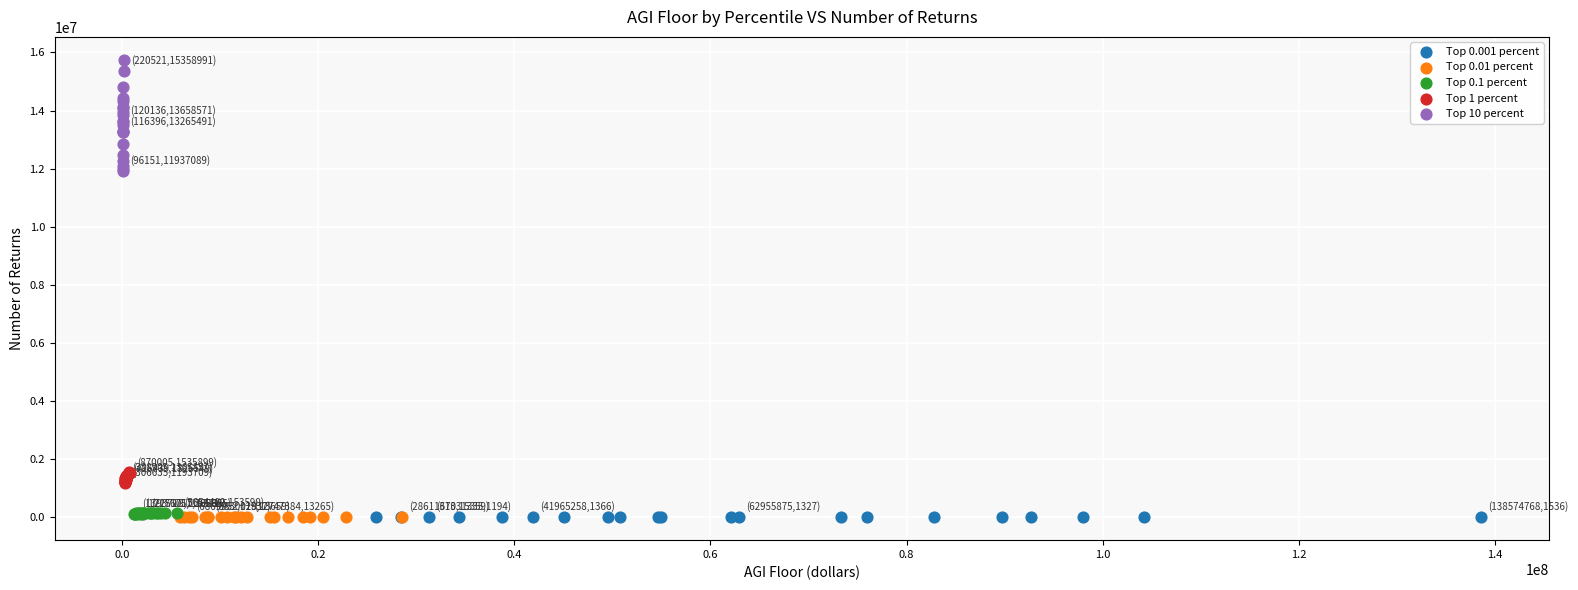

Which series reaches the maximum Y coordinate?

Top 10 percent